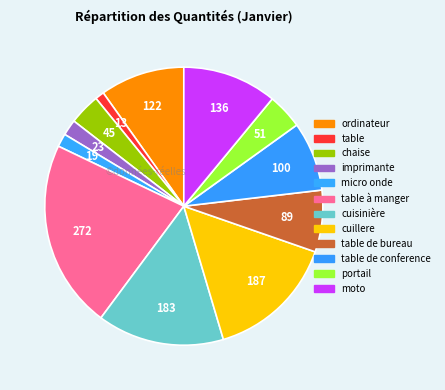

Which category has the smallest portion of the pie?

table